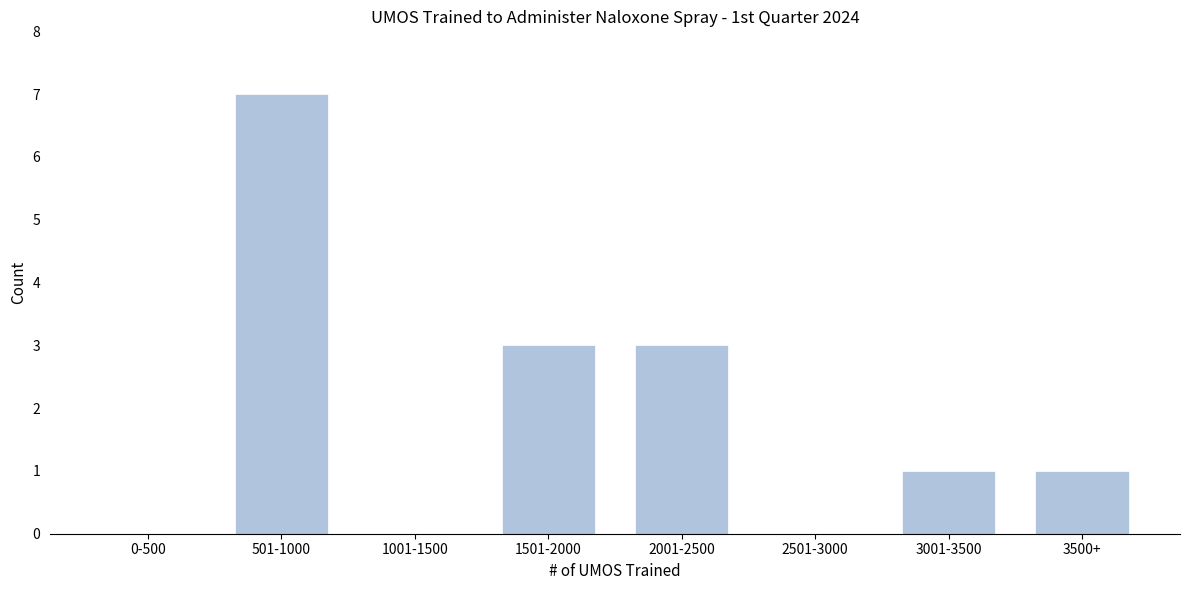

Reading left to right, transcribe all the data shown in this chart.

0-500=0	501-1000=7	1001-1500=0	1501-2000=3	2001-2500=3	2501-3000=0	3001-3500=1	3500+=1